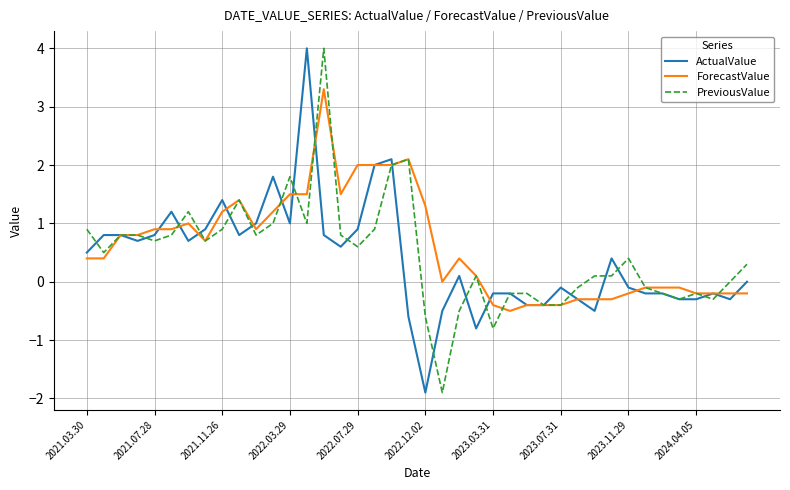

What is the greatest value displayed?

4.0